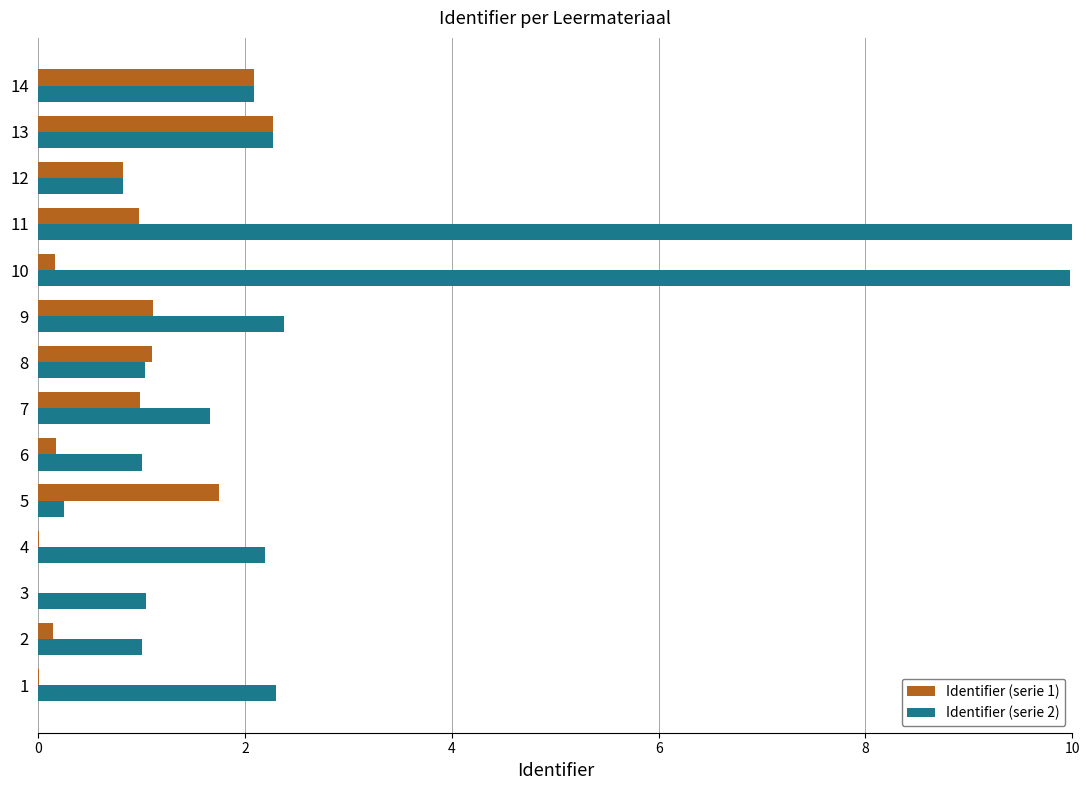

Is the value of Identifier (serie 2) at 12 greater than the value of Identifier (serie 1) at 9?

No